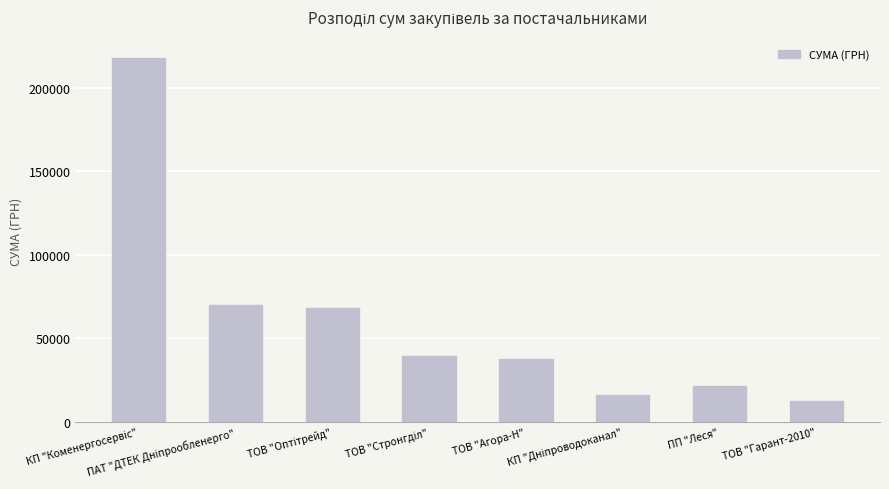

Reading right to left, extract all data points from this chart.

12395.0	21707.2	16174.4	37625.6	39249.0	68453.9	70041.0	217917.7